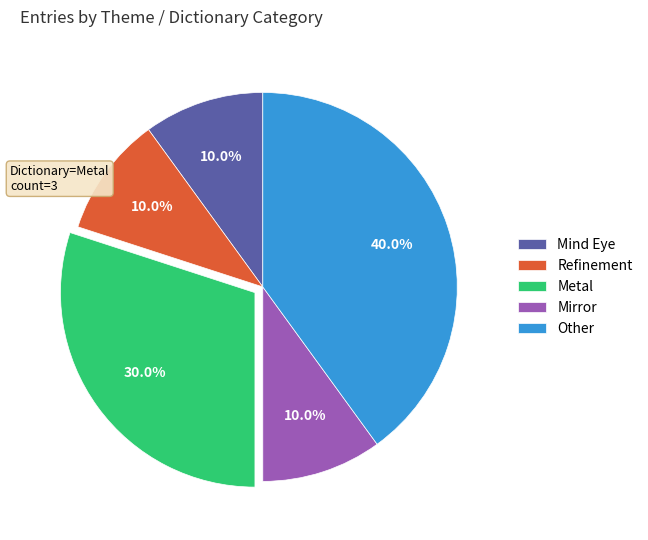

Is there a majority slice in this chart?

No